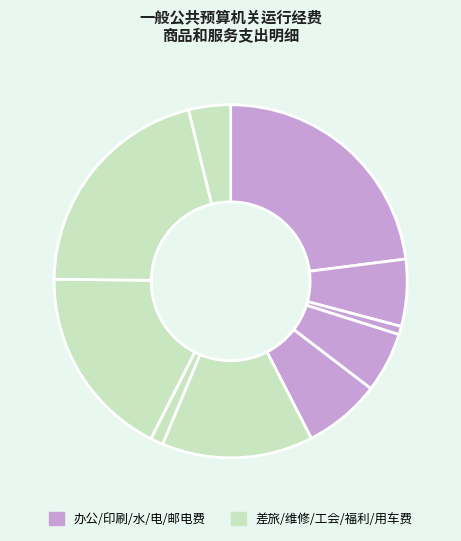

How many slices are in this pie chart?

10